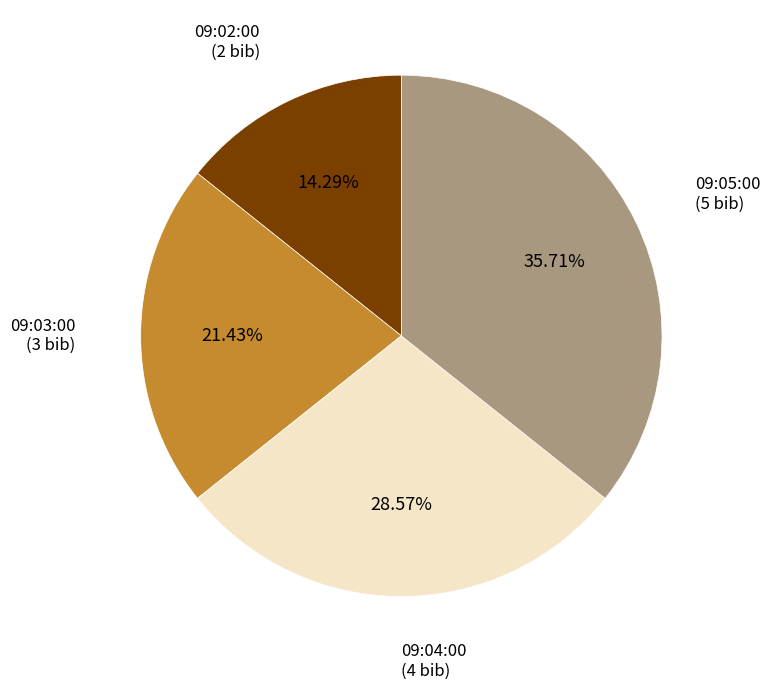

To the nearest percent, what is the difference between the largest and smallest slice percentages?

21%